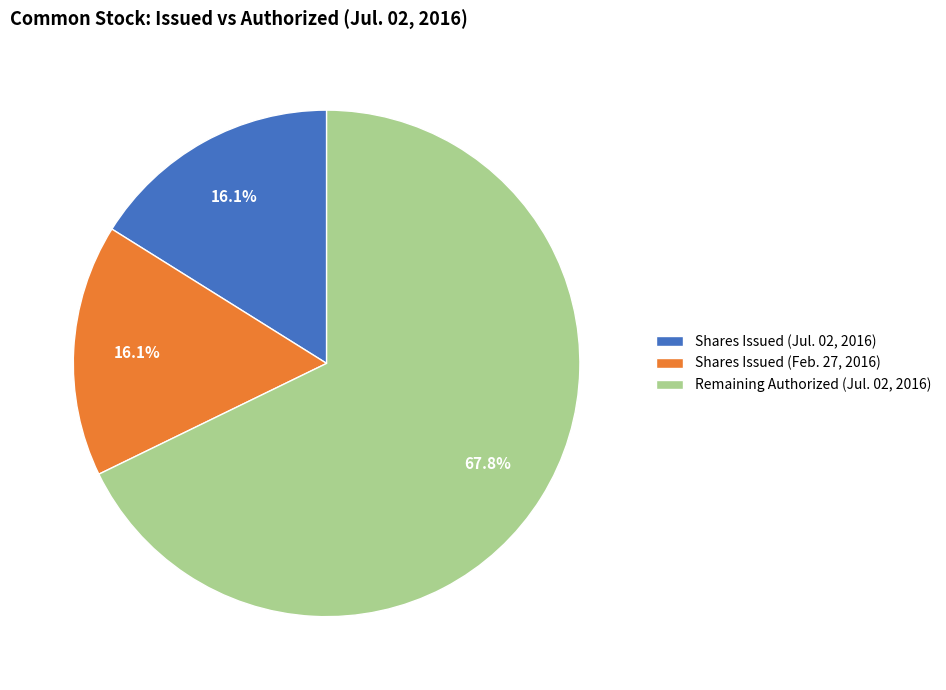

Which has a higher value, Shares Issued (Feb. 27, 2016) or Remaining Authorized (Jul. 02, 2016)?

Remaining Authorized (Jul. 02, 2016)